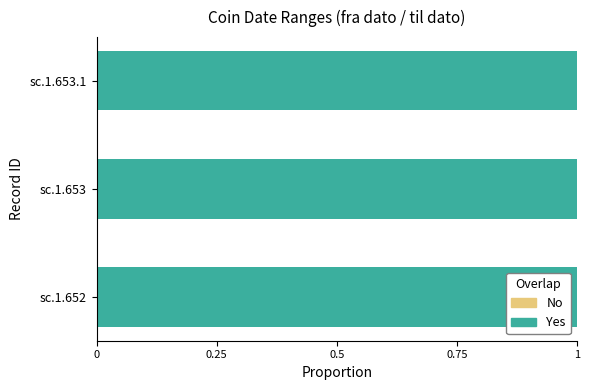

What position from the right is sc.1.653.1?

1